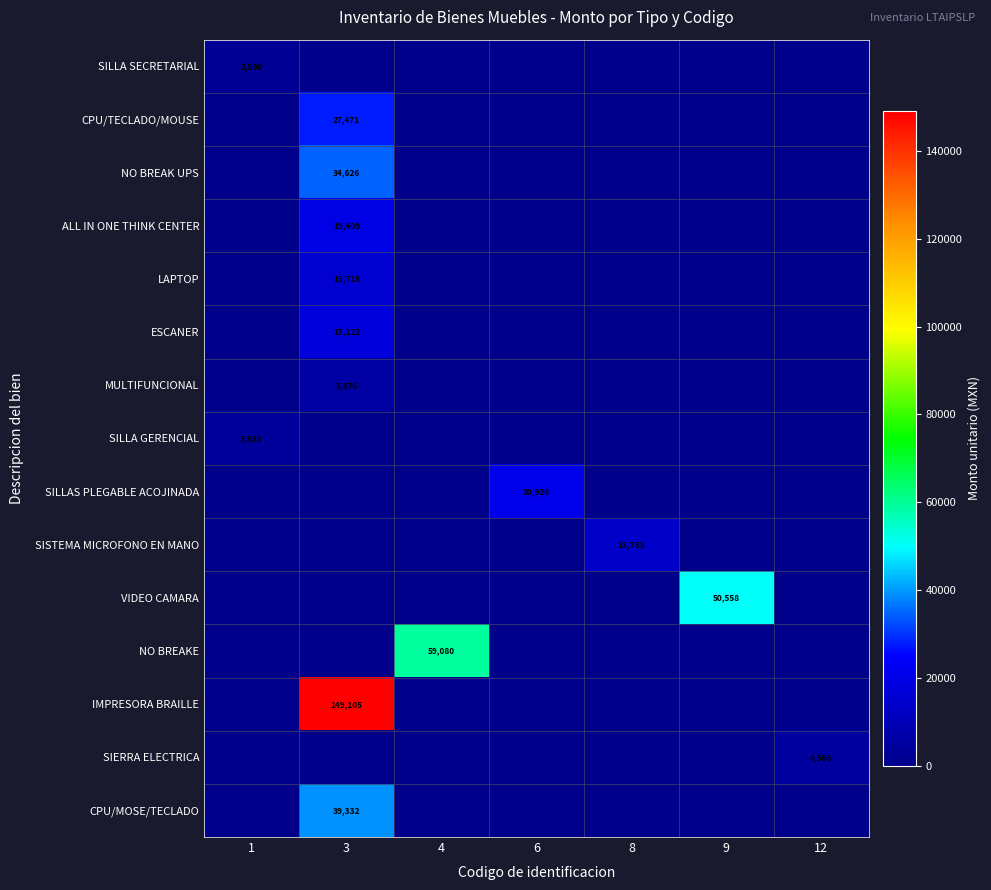

The value of NO BREAKE at 4 is 59080. True or false?

True